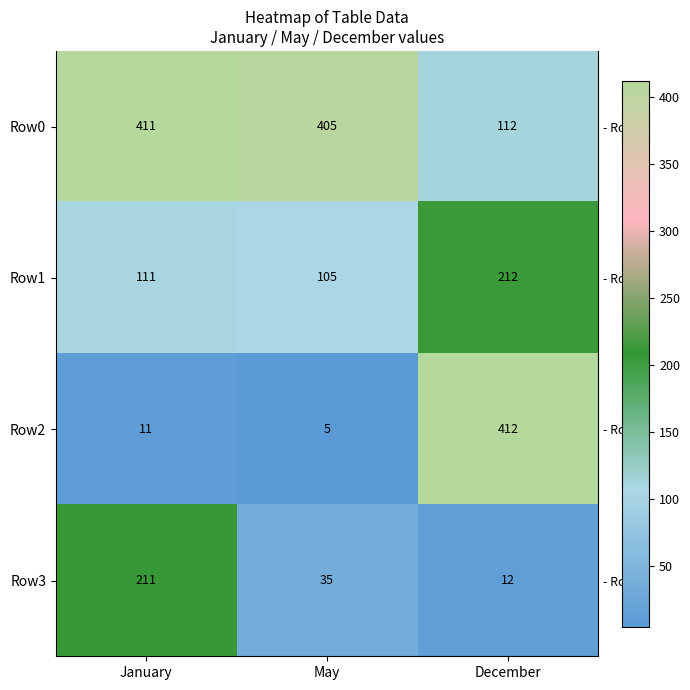

At December, list the series in order from largest to smallest.

Row2, Row1, Row0, Row3